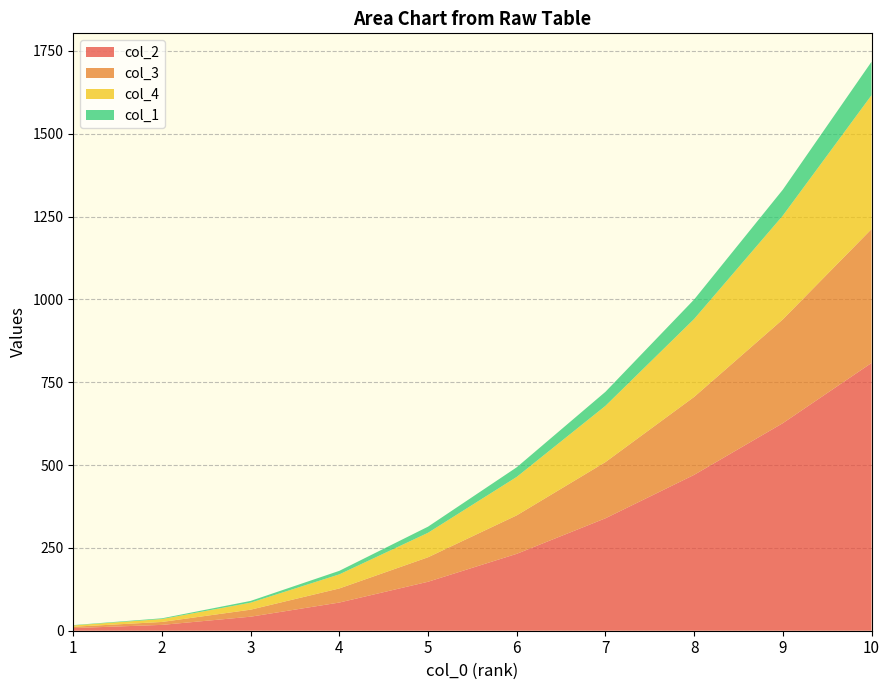

Reading left to right, what are all the values shown in this chart?

col_2: 8.0	17.6	42.4	85.1	147.8	232.1	339.3	470.4	626.3	808.0
col_3: 4.0	8.8	21.2	42.5	73.9	116.1	169.6	235.2	313.2	404.0
col_4: 4.0	8.8	21.2	42.5	73.9	116.1	169.6	235.2	313.2	404.0
col_1: 1.0	2.2	5.3	10.6	18.5	29.0	42.4	58.8	78.3	101.0